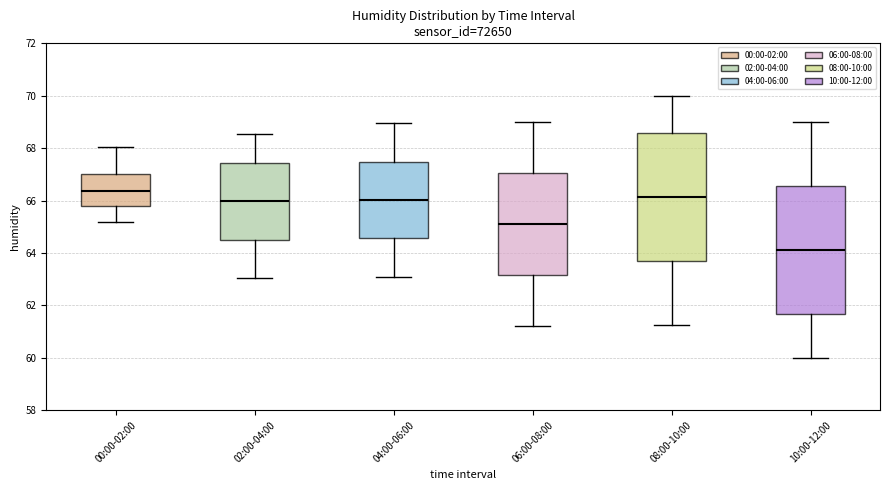

Which box has the highest median line?

00:00-02:00